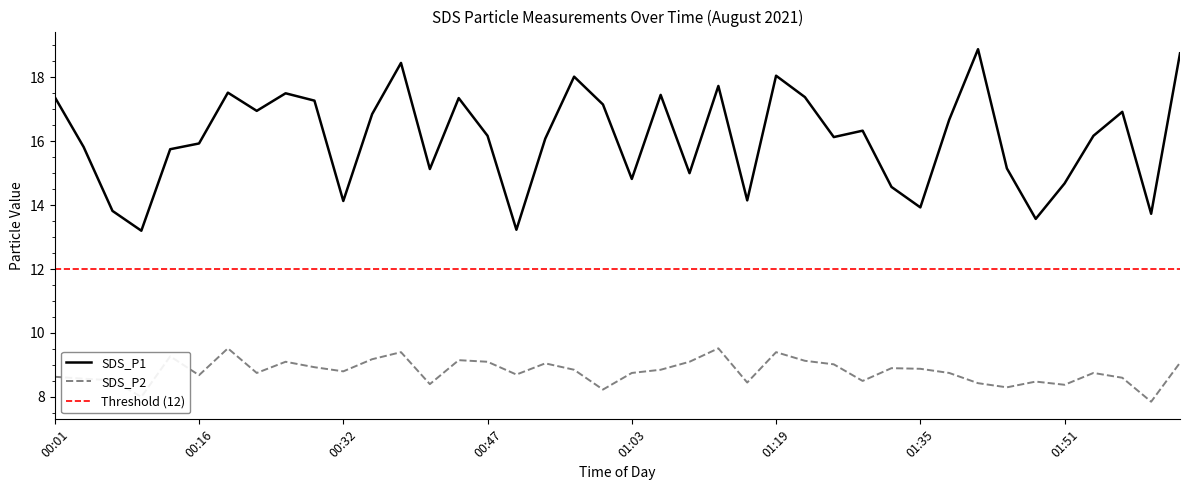

Rank the series at 00:22 from highest to lowest value.

SDS_P1, SDS_P2